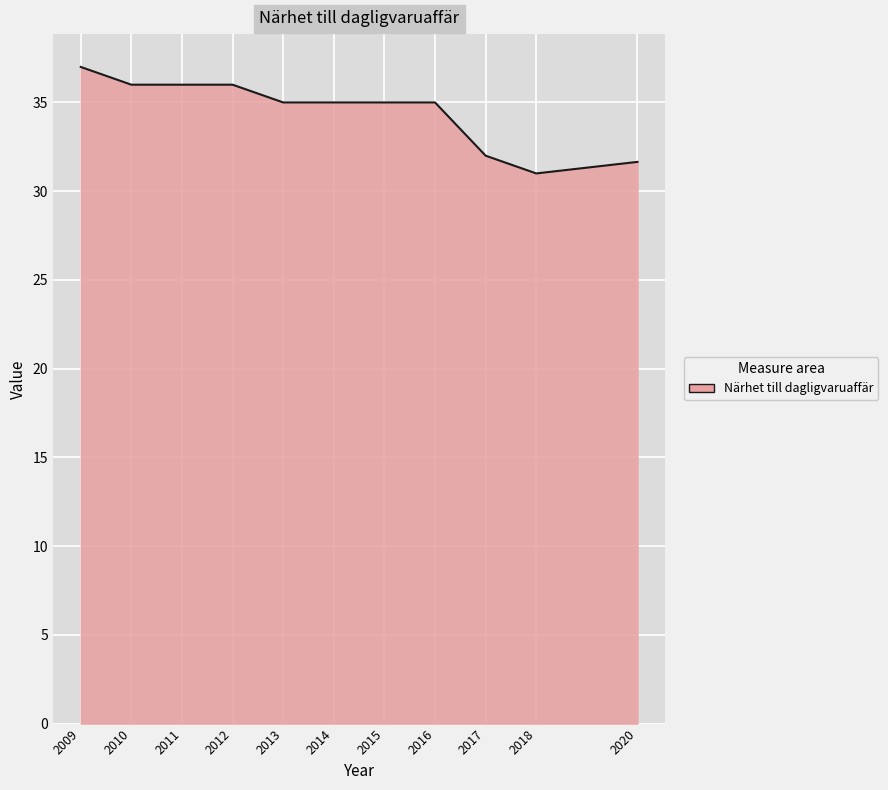

What is the minimum value shown in the chart?

31.0